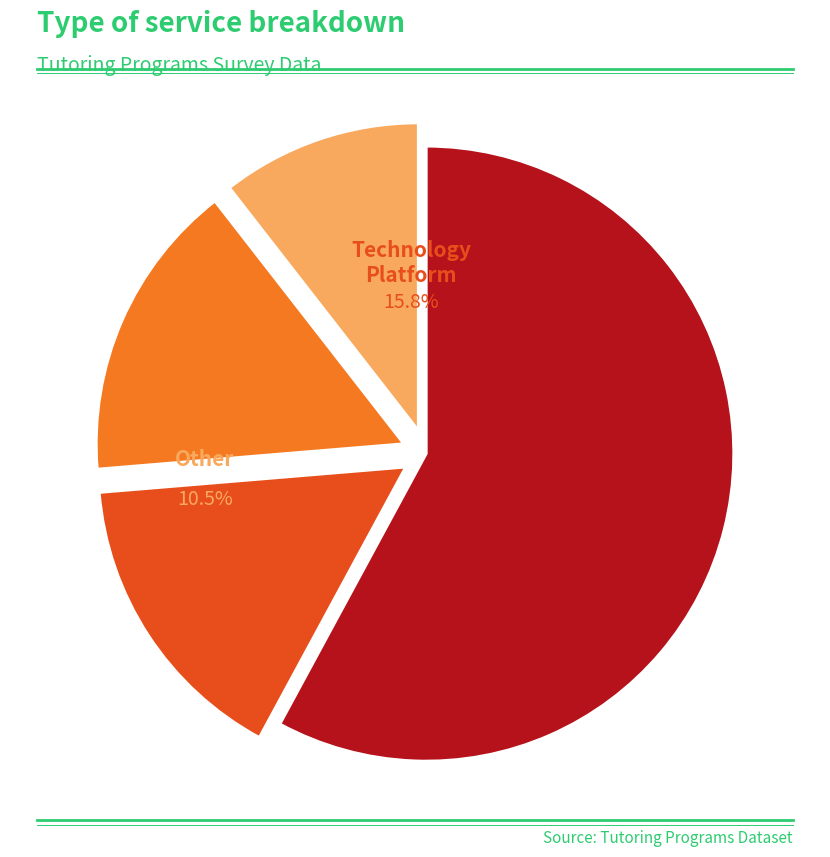

Is it true that Other is 4% of the pie?

False